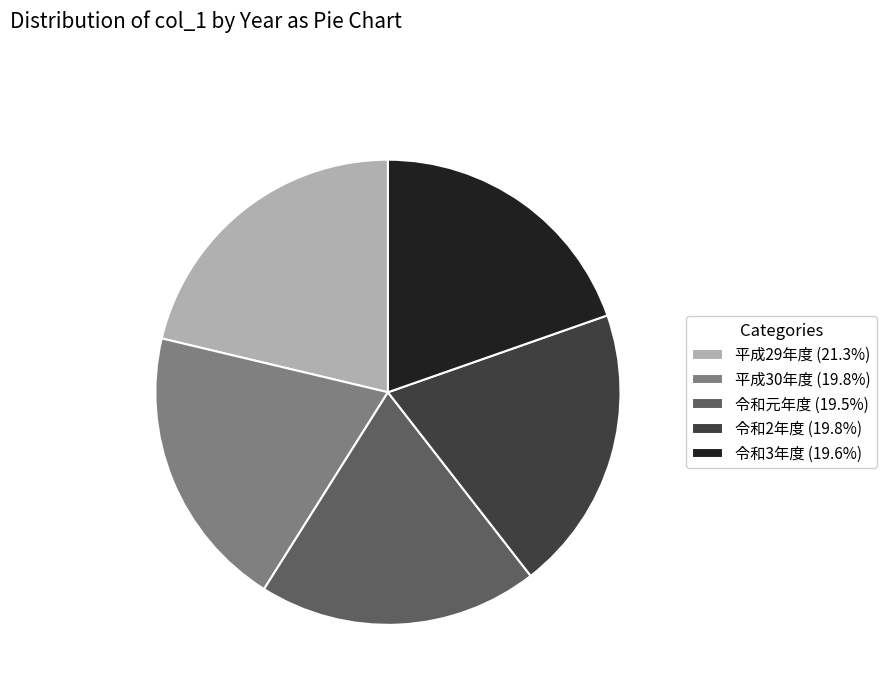

True or false: 令和元年度 accounts for 8% of the total.

False